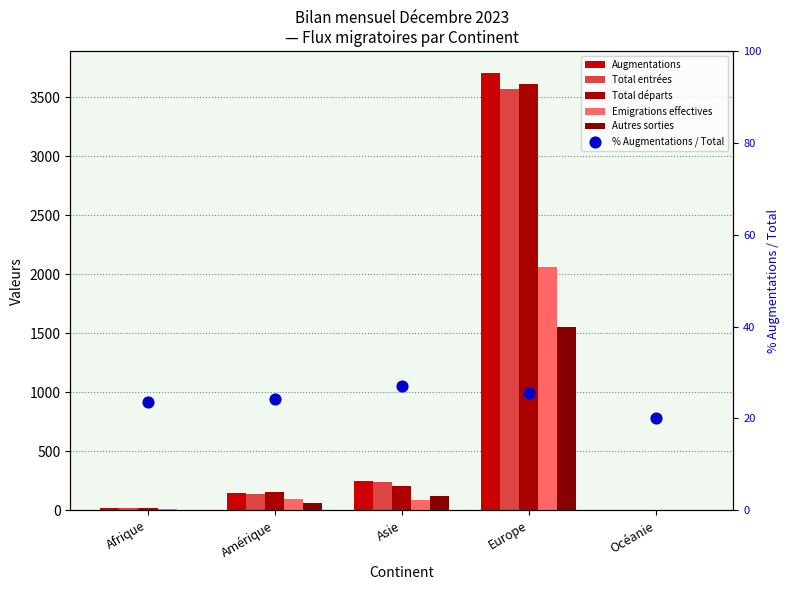

At which category is the sum across all series the highest?

Europe